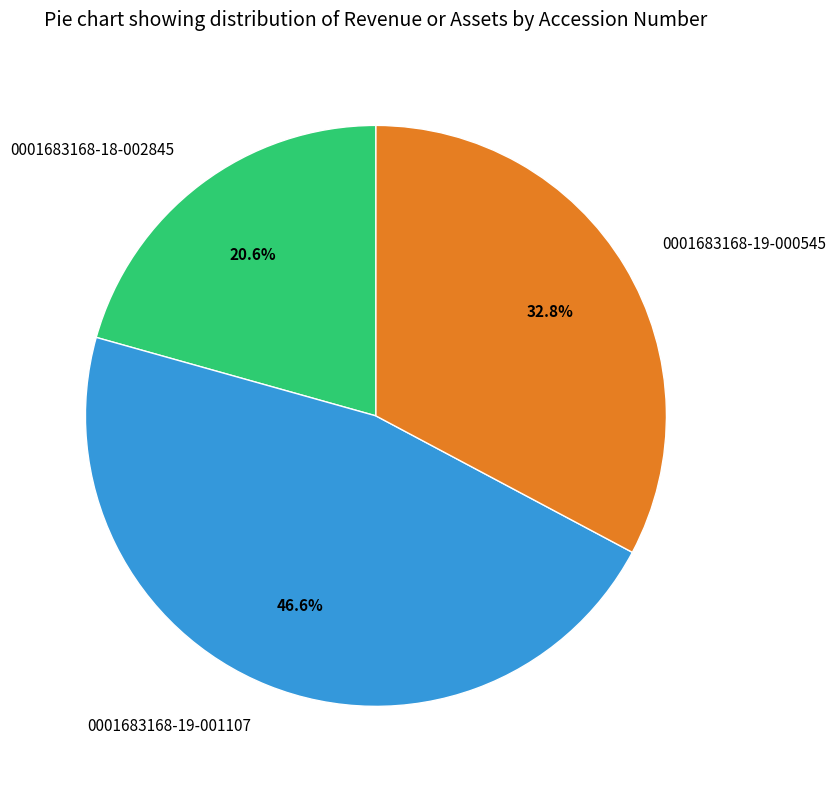

To the nearest percent, what percentage of the pie is 0001683168-19-001107?

47%